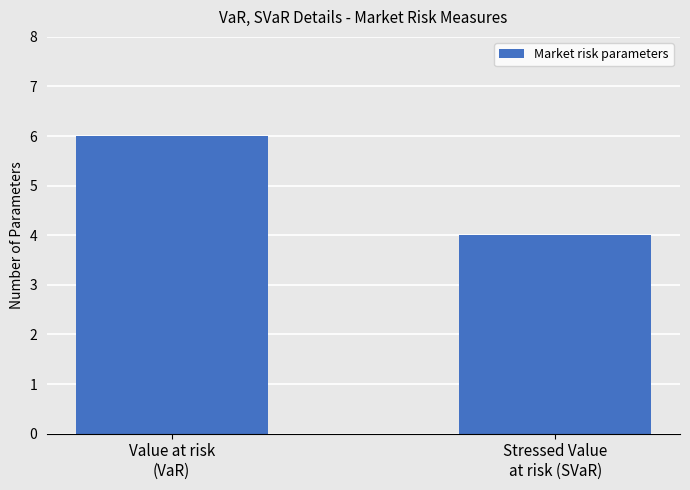

What is the average value?

5